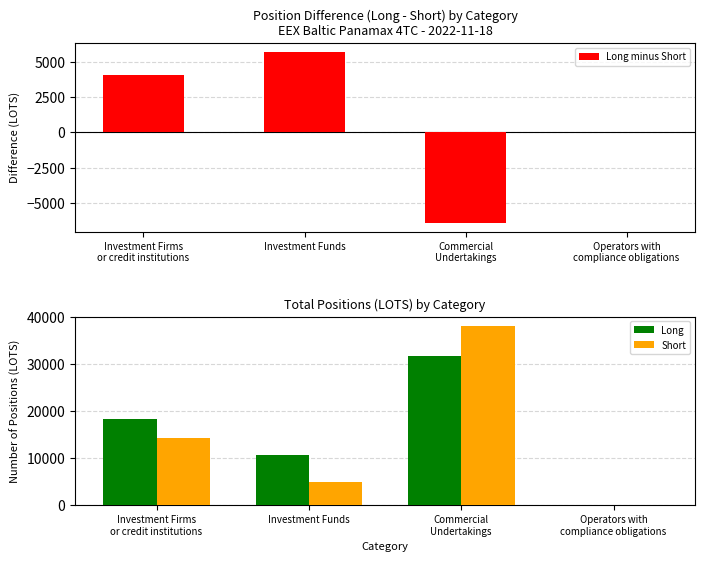

How many data points in Long minus Short are less than 4086?

2